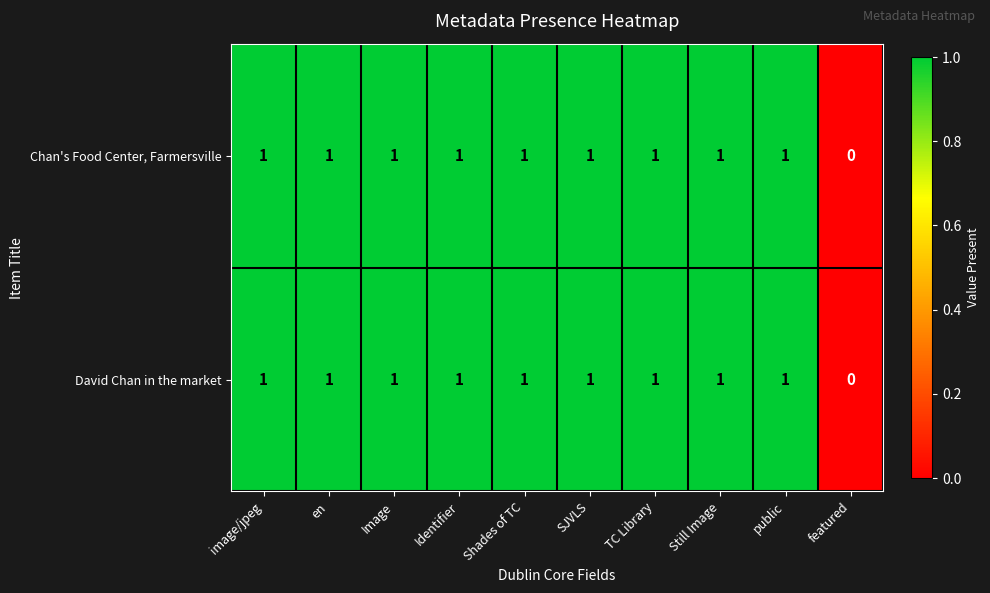

At which category does the chart reach its minimum across all series?

featured